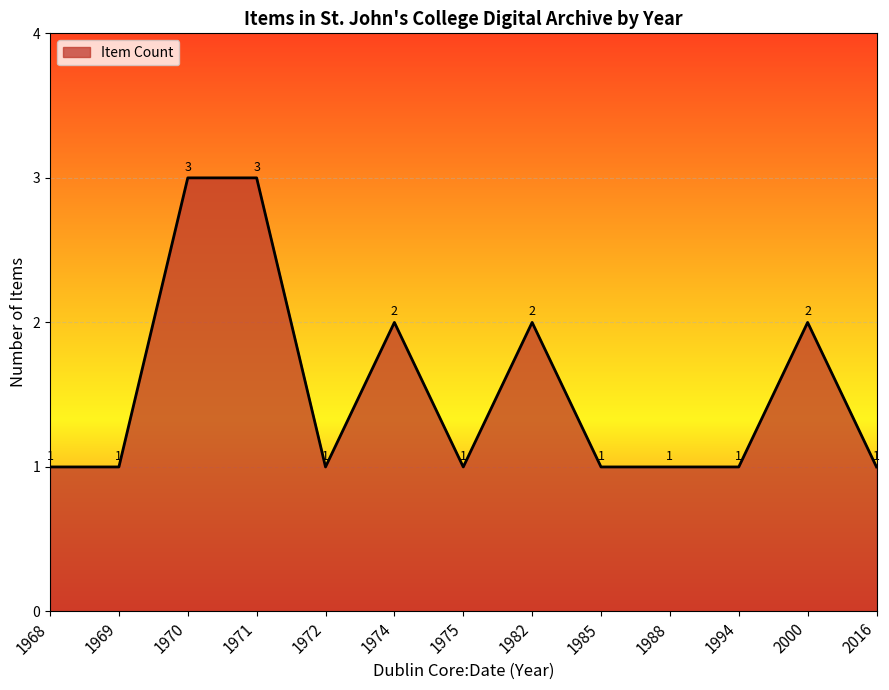

True or false: there are more than 0 points higher than both neighbors.

True